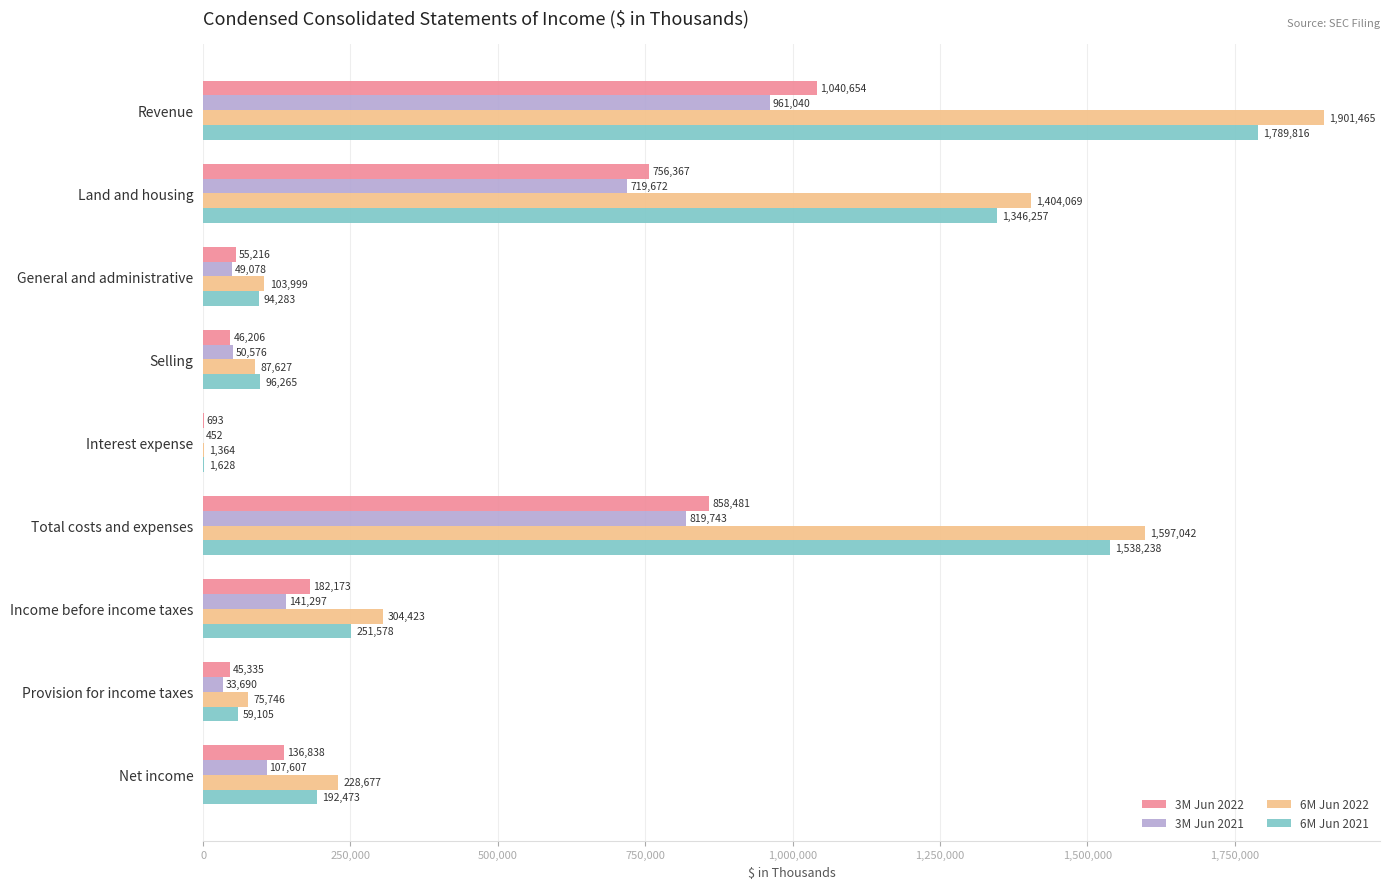

How many data points does each series have?

9